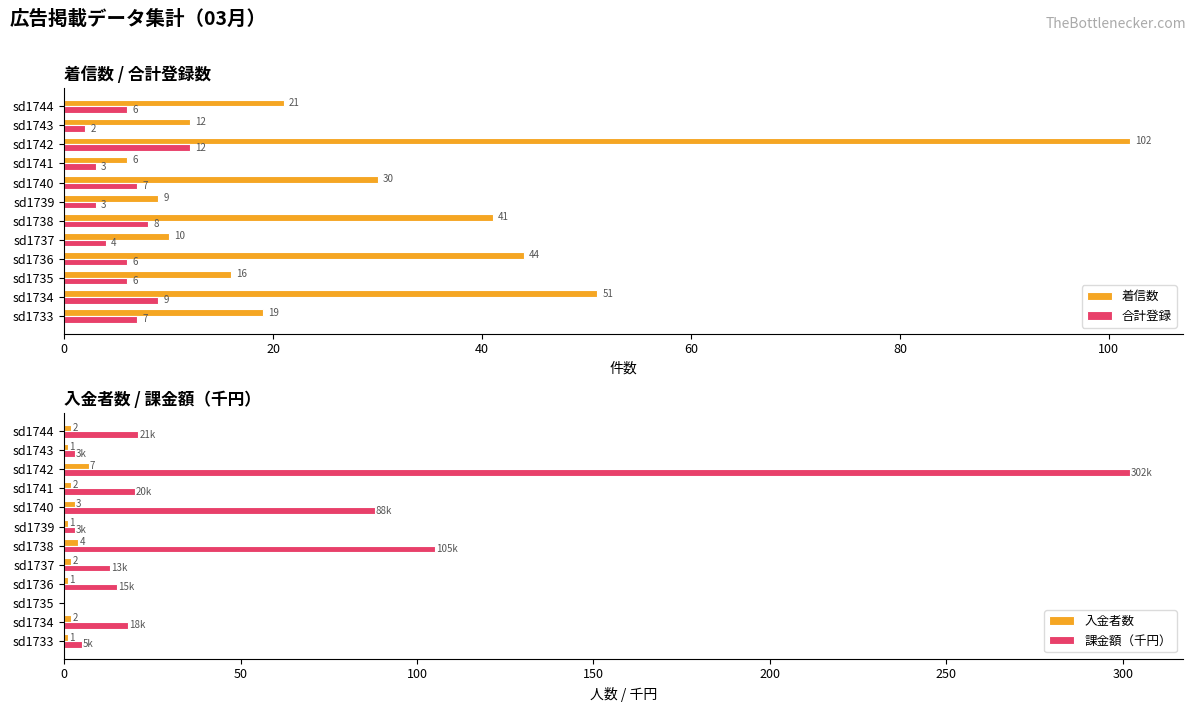

Does the chart contain any negative values?

No